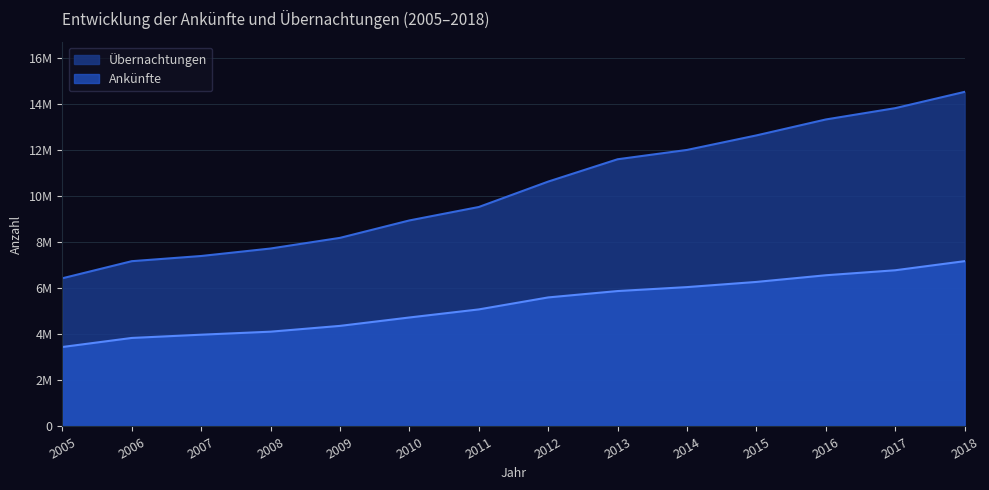

What is the sum of all Ankünfte values?

73918917